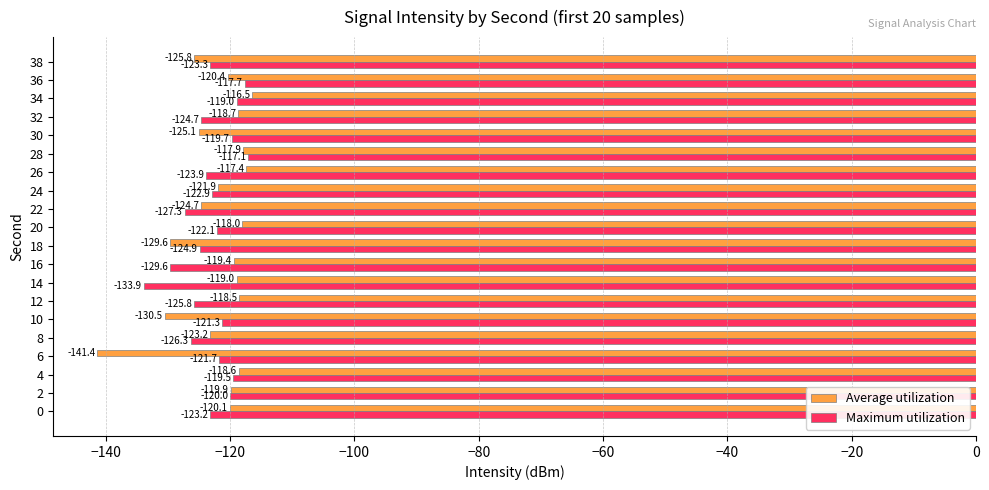

What is the sum of the Average utilization values at 16 and 20?

-237.4